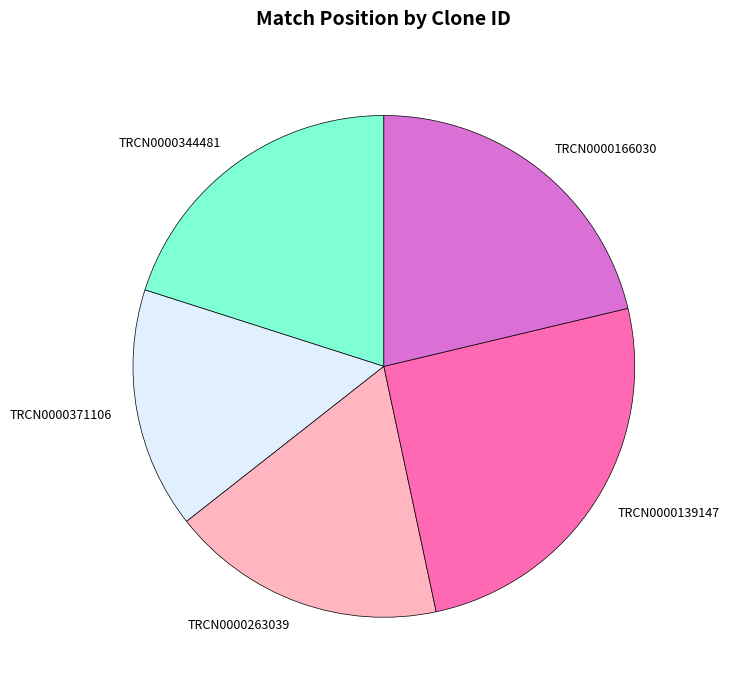

Which slice is the largest?

TRCN0000139147